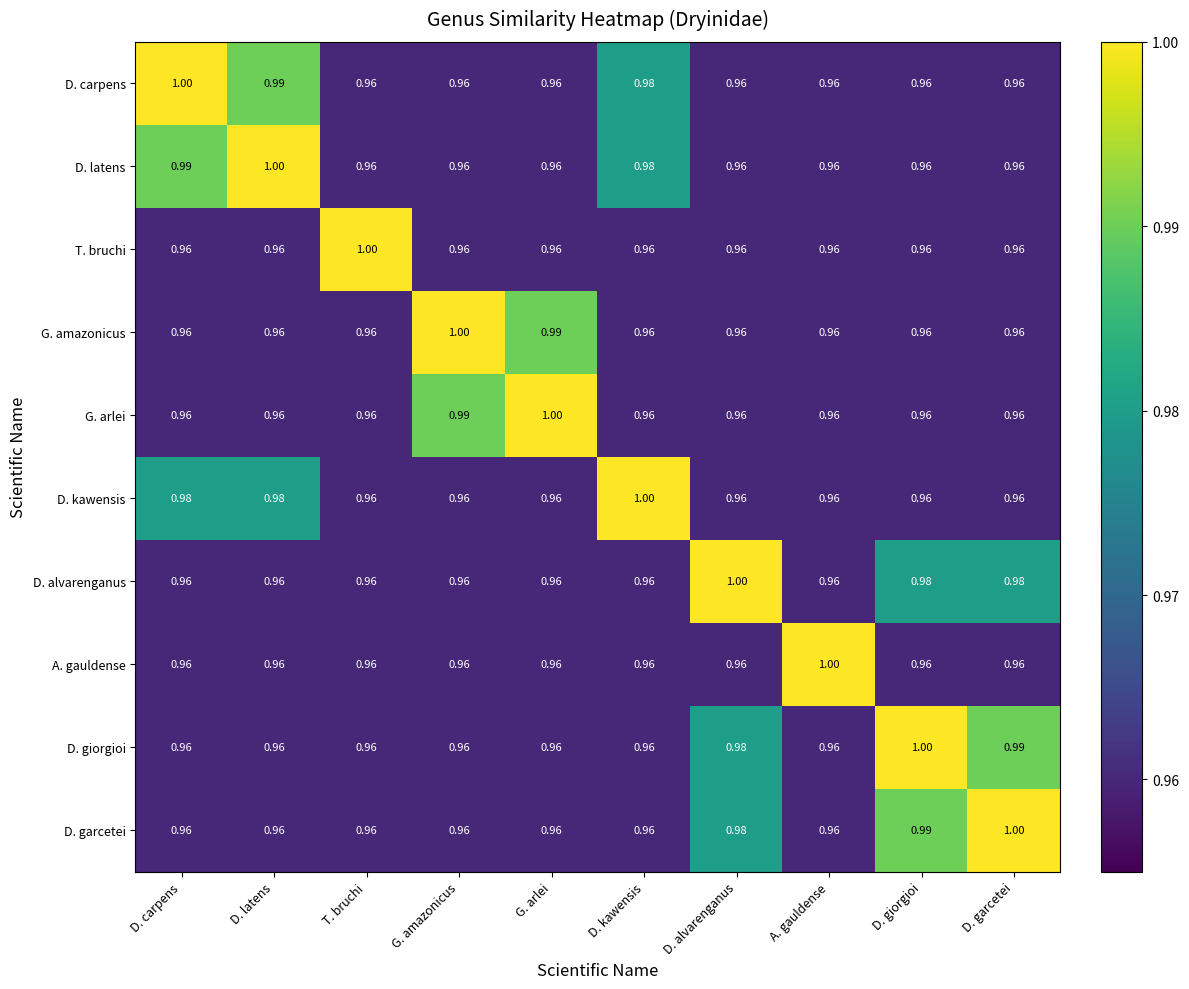

Is the value of D. kawensis at D. kawensis greater than the value of G. amazonicus at D. kawensis?

Yes